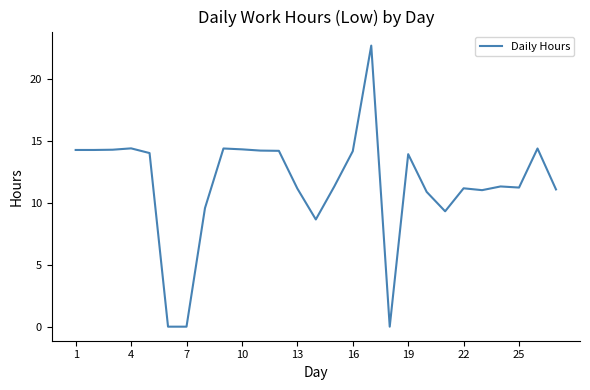

What is the maximum value shown in the chart?

22.7